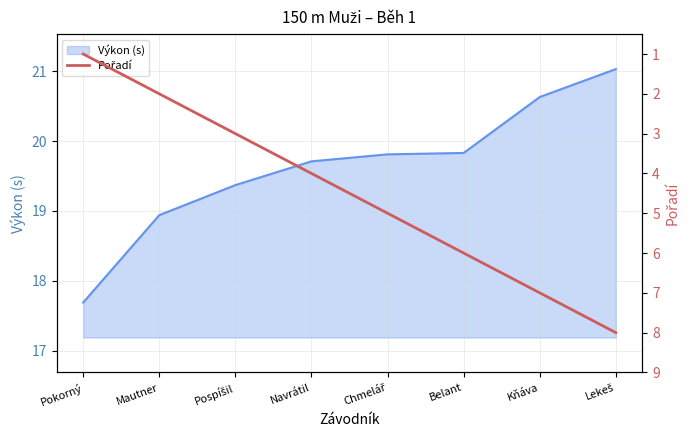

Rank the categories by value from highest to lowest.

Lekeš, Kňáva, Belant, Chmelář, Navrátil, Pospíšil, Mautner, Pokorný